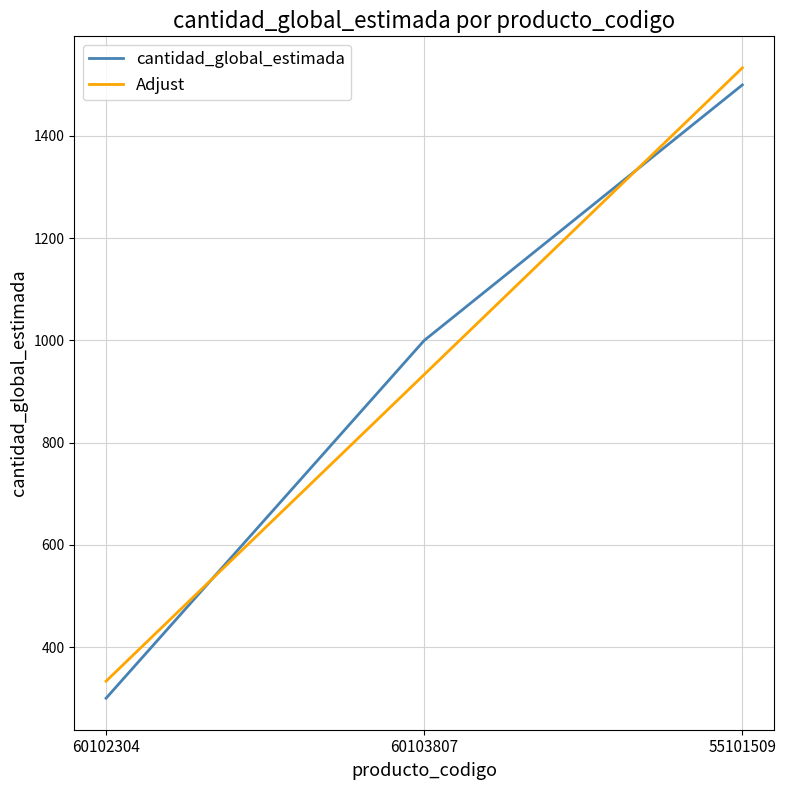

What position from the right is 55101509?

1